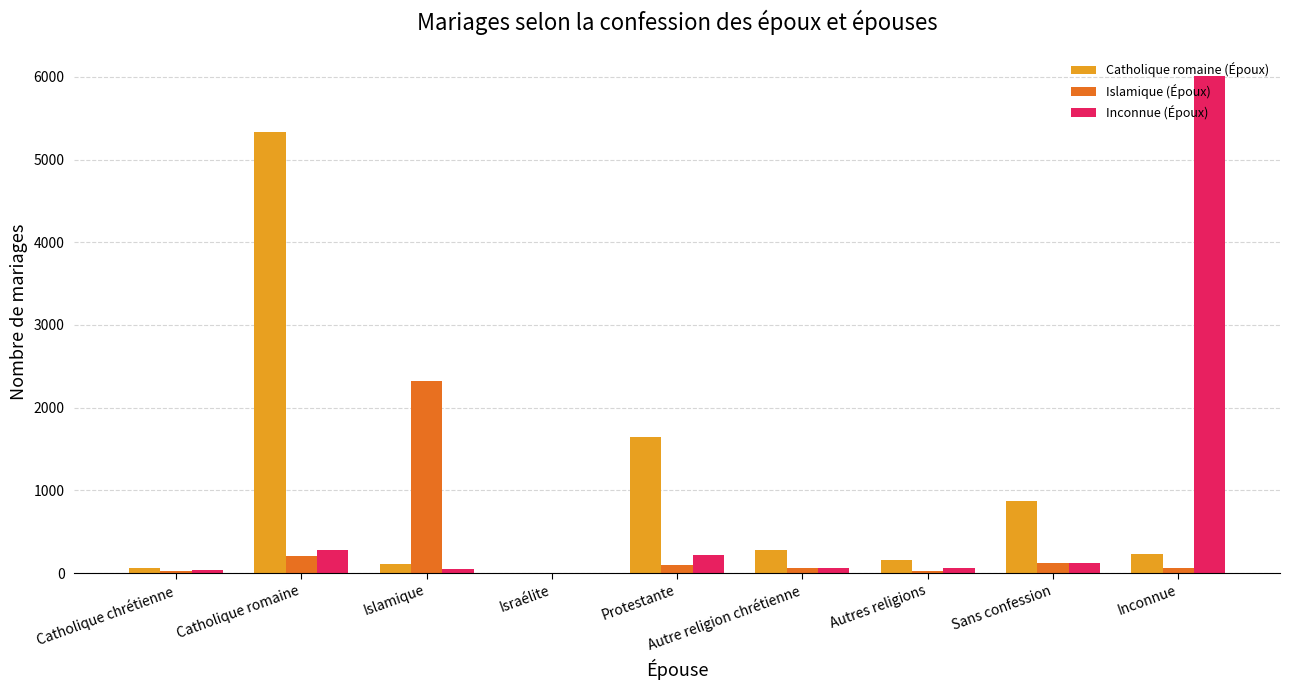

What is the sum of the Inconnue (Époux) values at Autre religion chrétienne and Sans confession?

177